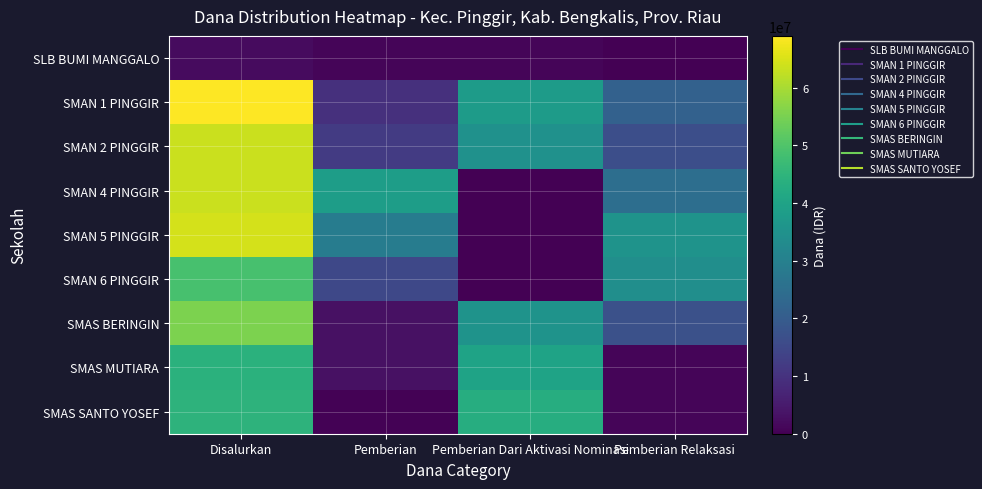

Between Disalurkan and Pemberian Relaksasi, which is larger?

Disalurkan